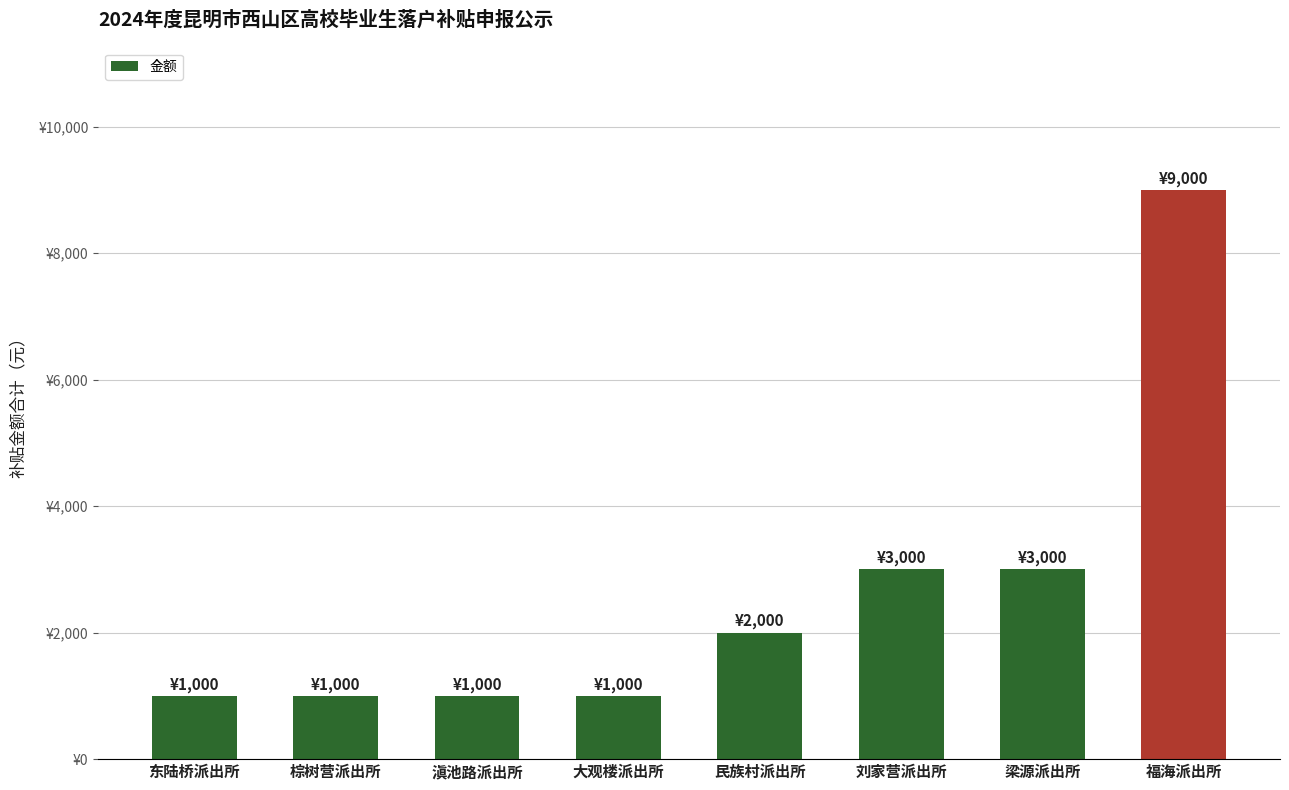

What position from the left is 福海派出所?

8